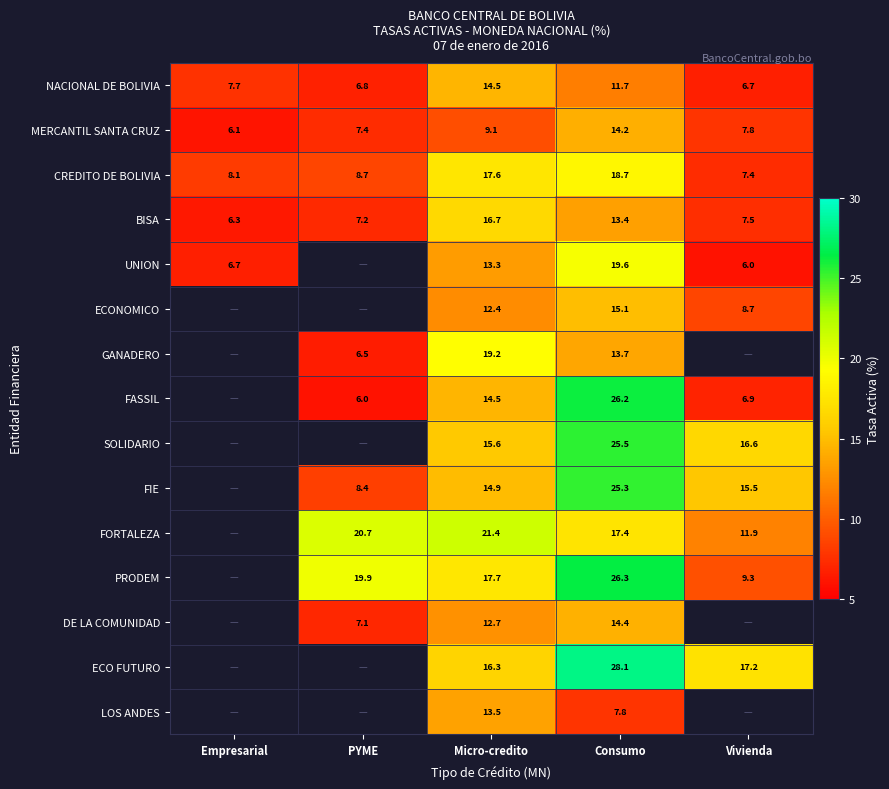

What is the smallest value displayed?

6.0